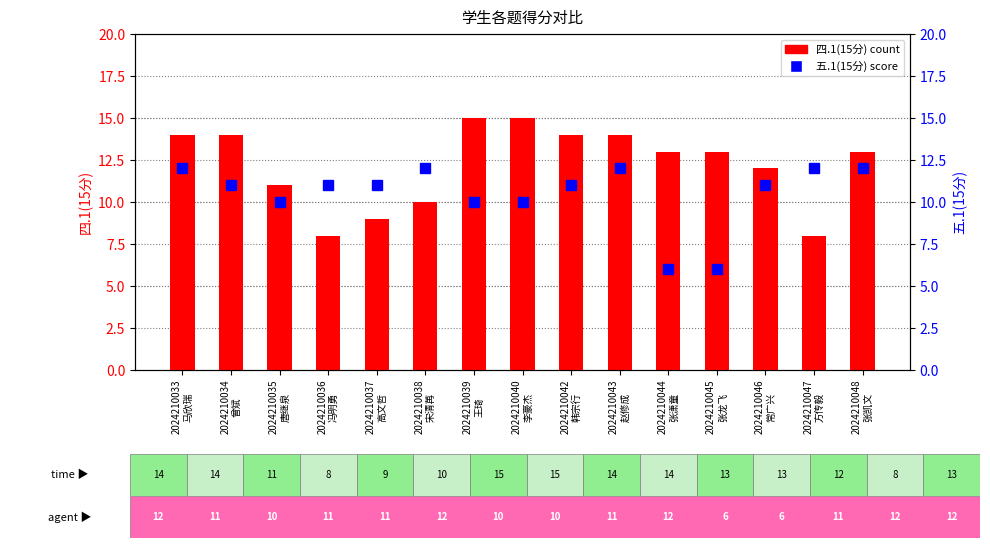

List the series in order of their overall mean, highest first.

四.1(15分), 五.1(15分)